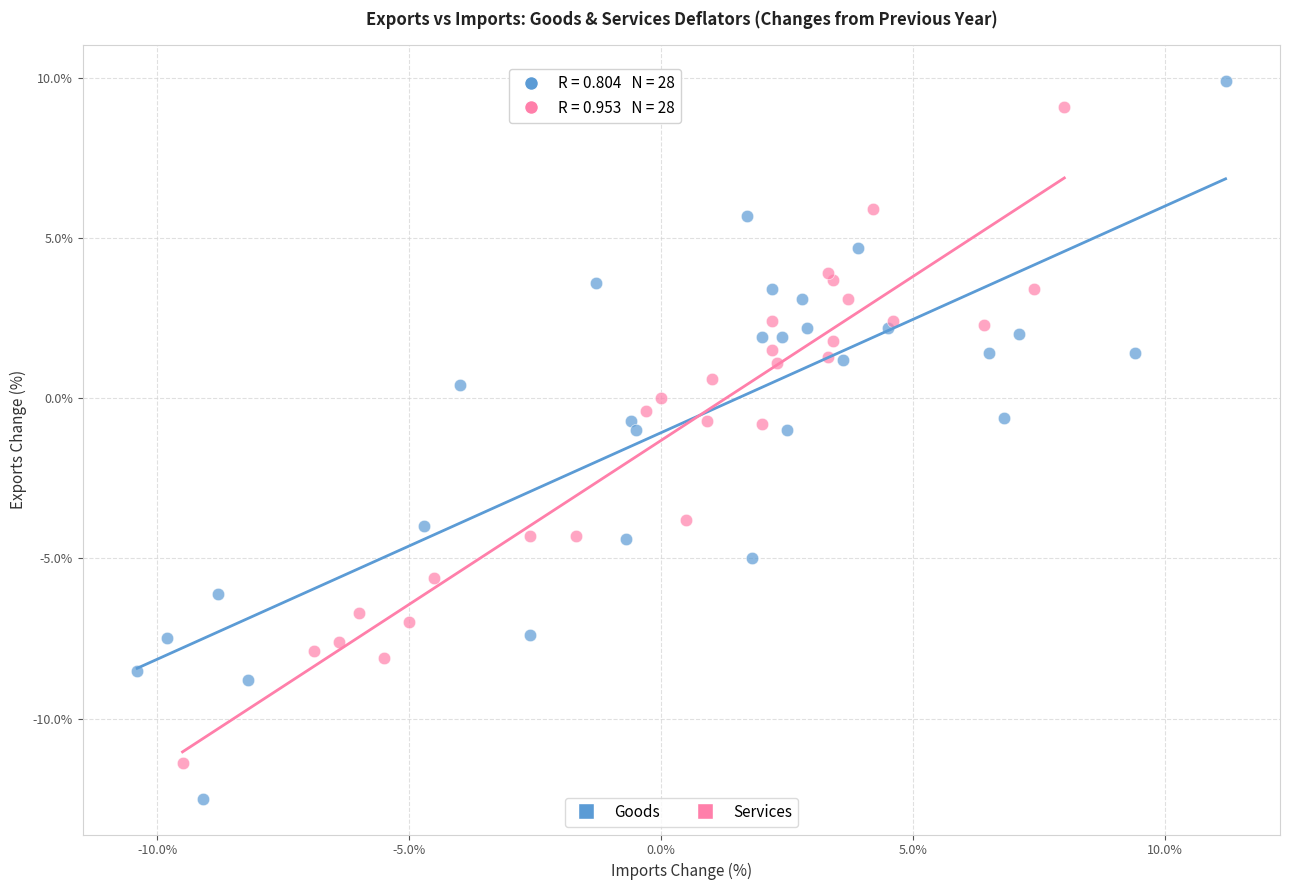

Which series contains the lowest Y value?

Goods